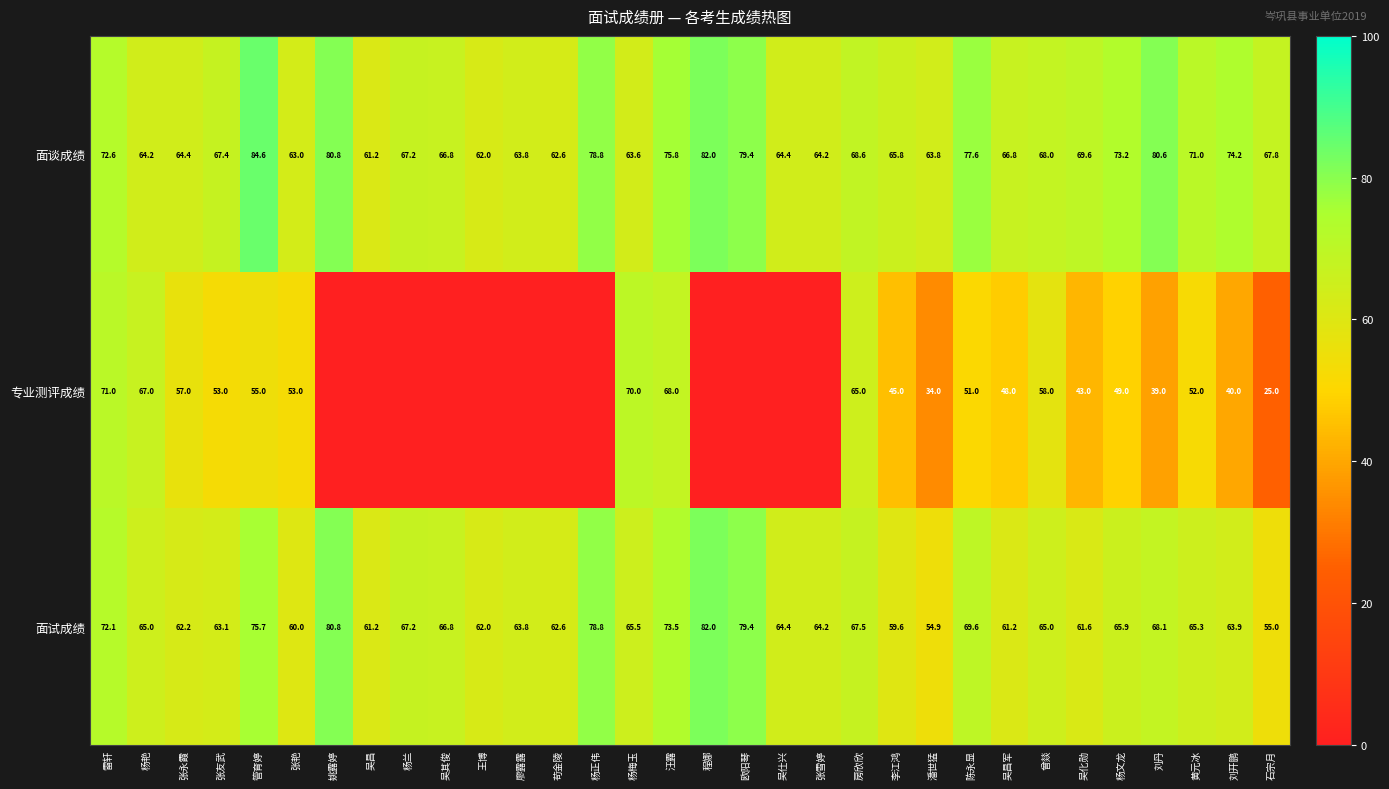

At which label is 面谈成绩 closest to 72?

雷轩